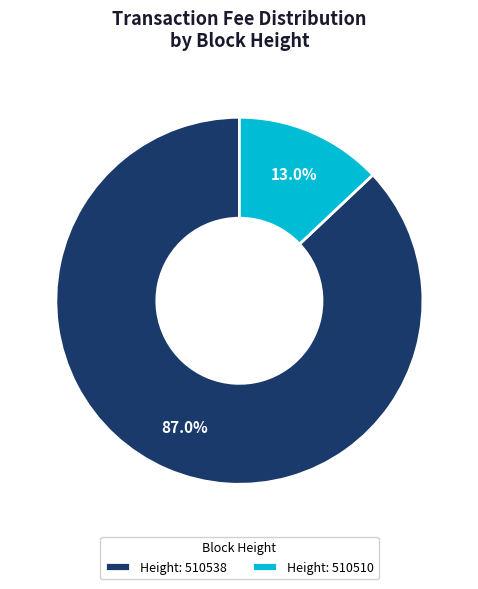

Which has a higher value, Height: 510510 or Height: 510538?

Height: 510538